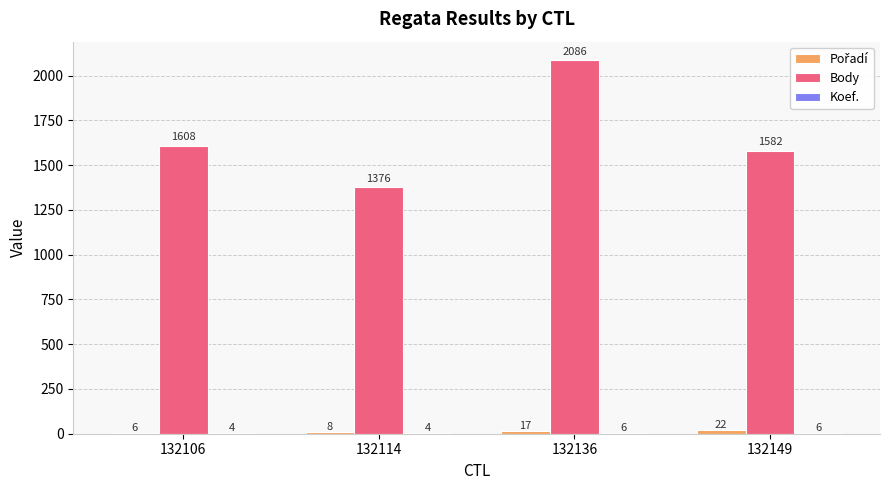

Which category has the highest value across all series?

132136